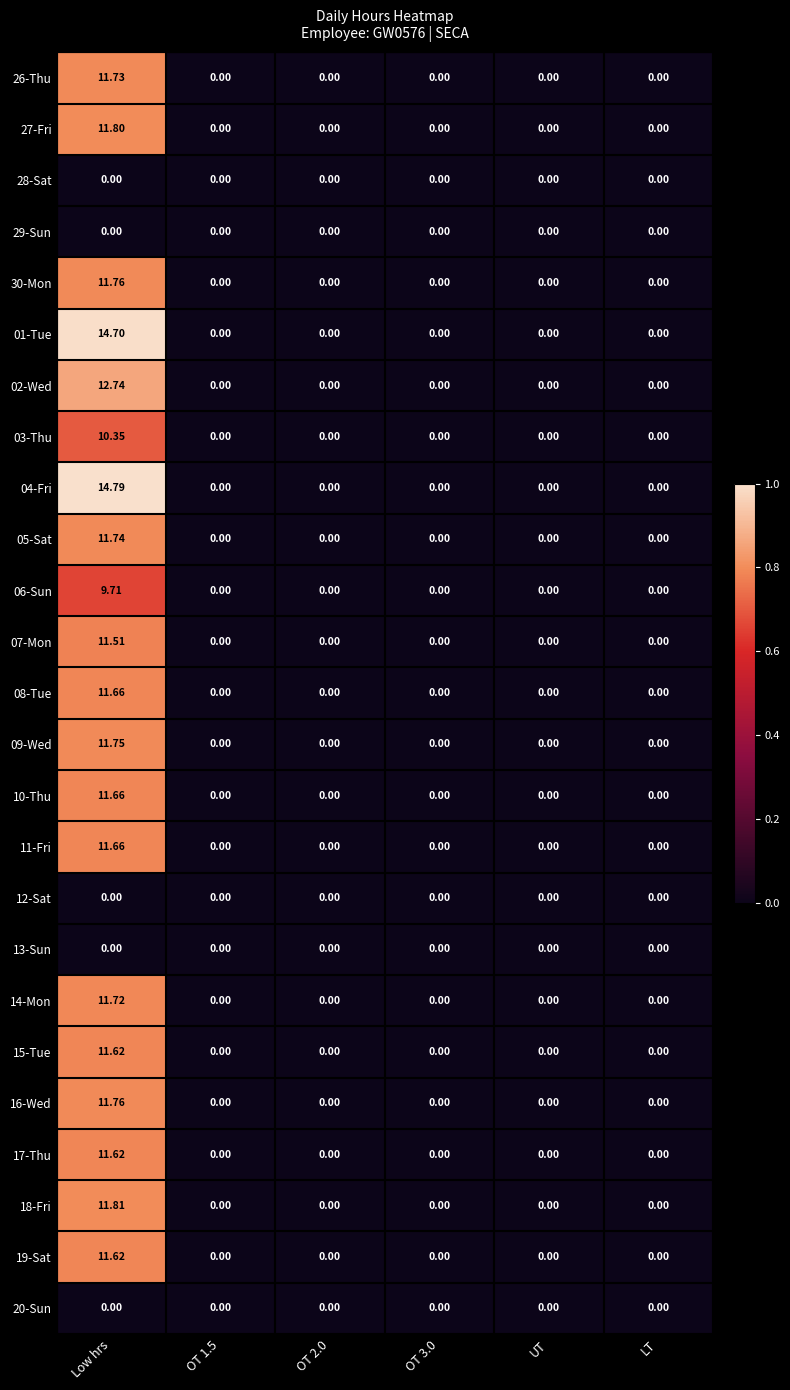

At which category is the sum across all series the highest?

Low hrs